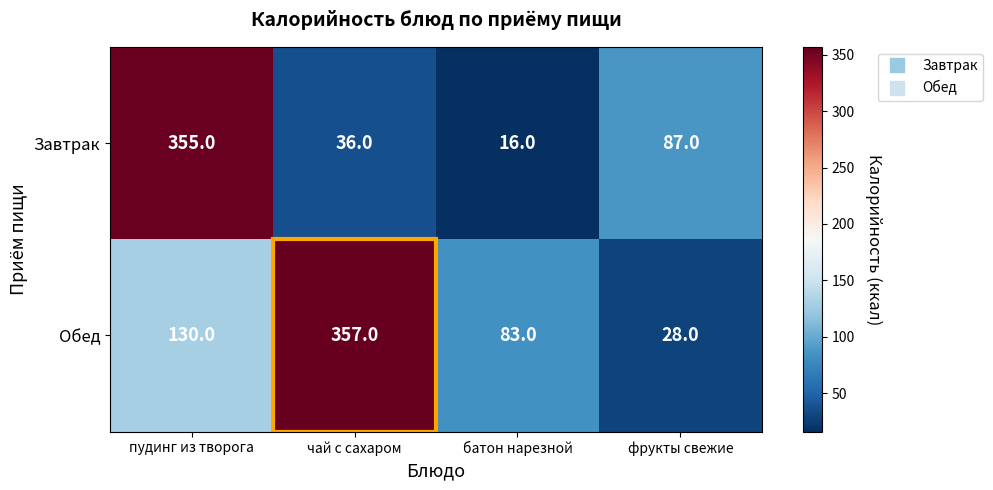

What is the approximate value of Завтрак at чай с сахаром, to the nearest 10?

40